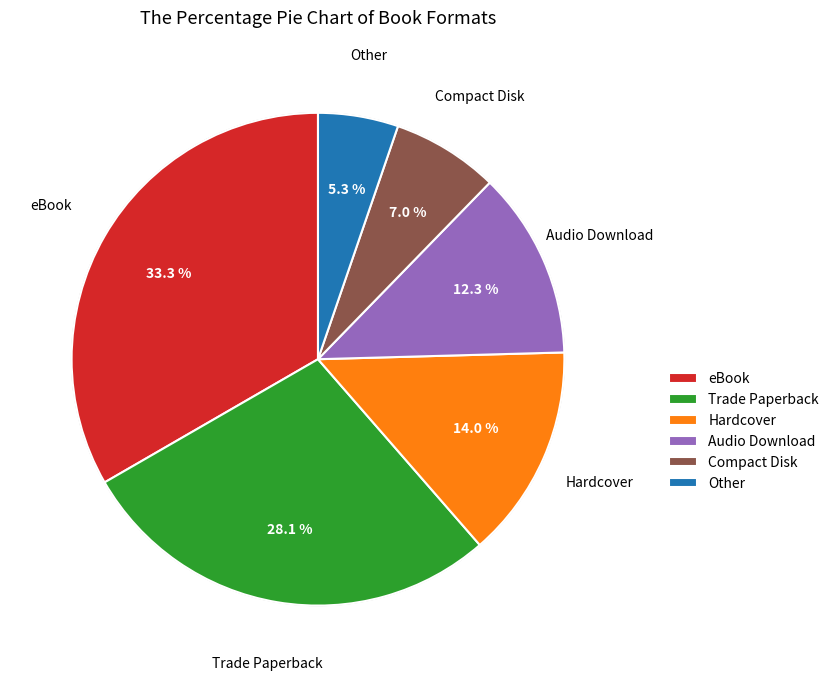

Does Hardcover represent more than half of the total?

No